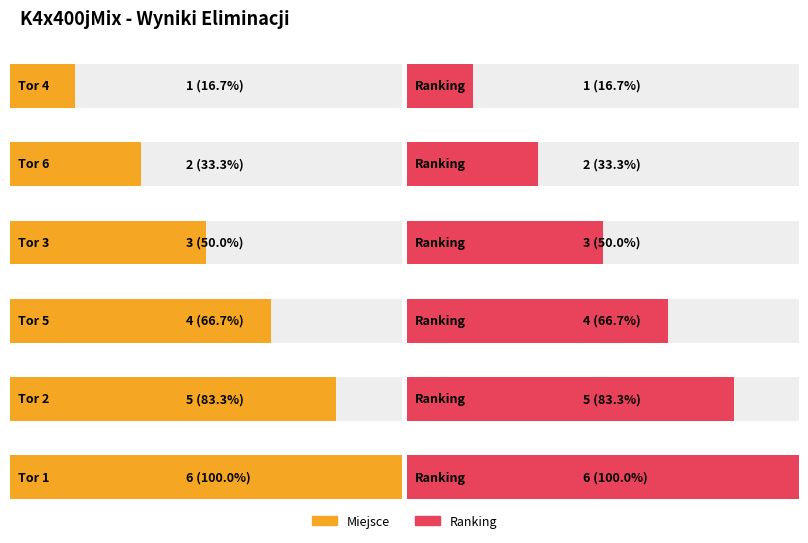

At which label does Miejsce reach its minimum?

Tor 4